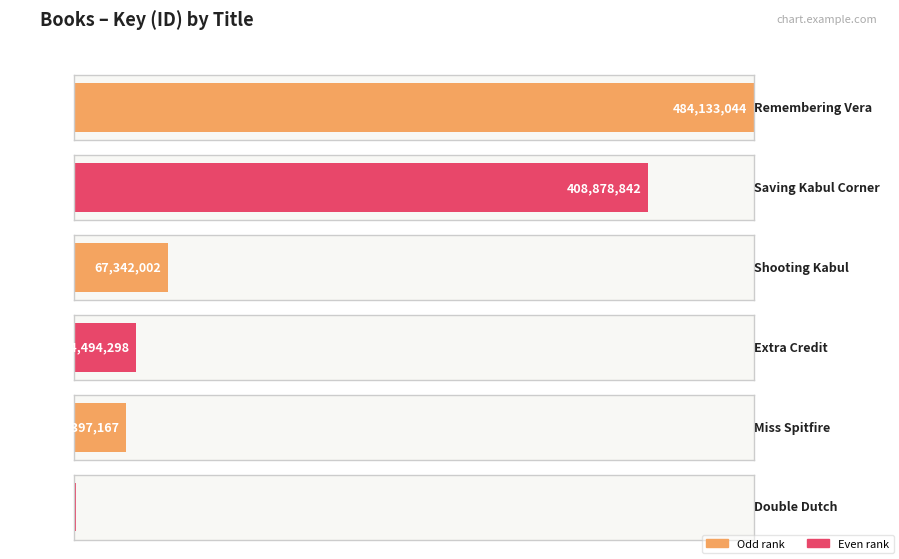

Between Sharon M. Draper (706340) and N. H. Senzai (67342207) - Shooting Kabul, which is larger?

N. H. Senzai (67342207) - Shooting Kabul